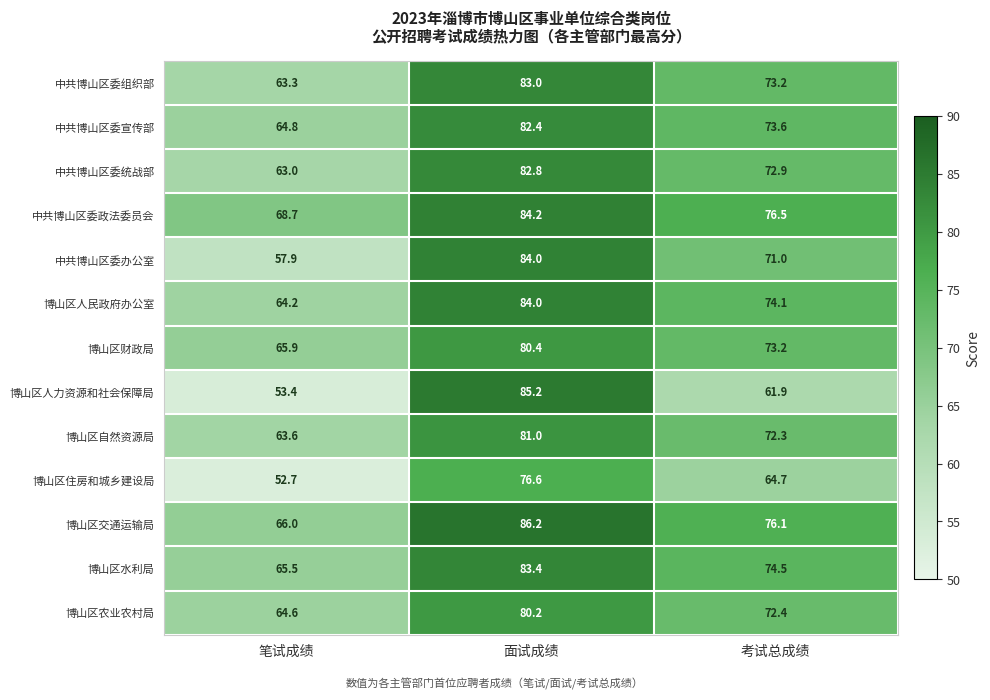

What is the maximum value shown in the chart?

86.2